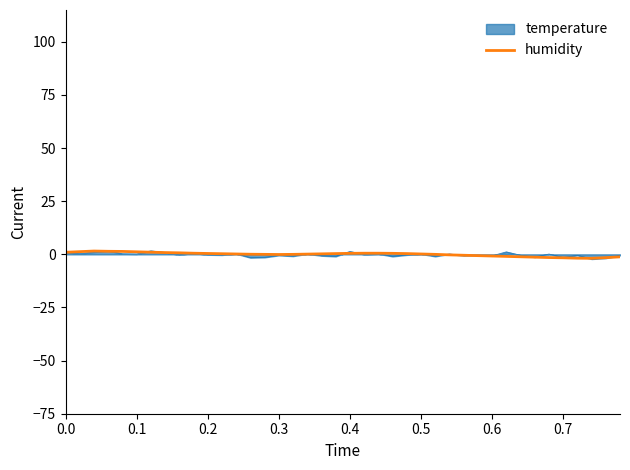

Which series has the widest spread of values?

temperature